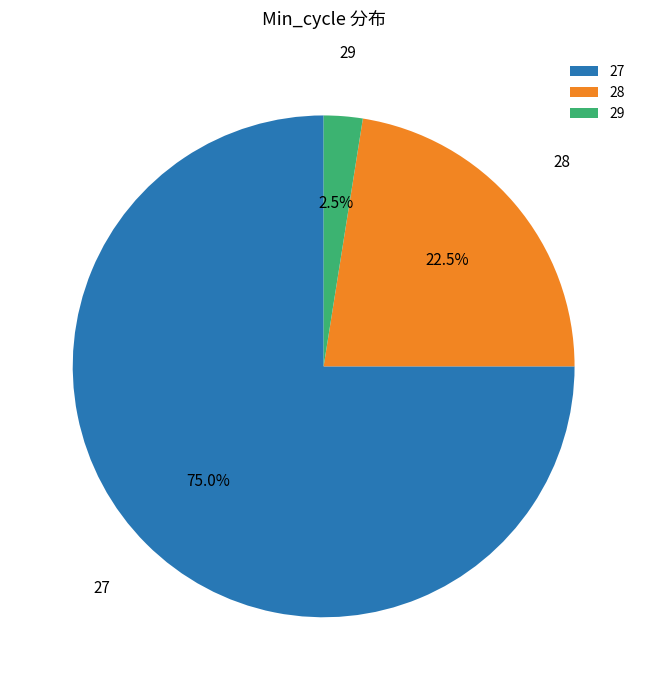

Which category has the biggest portion of the pie?

27